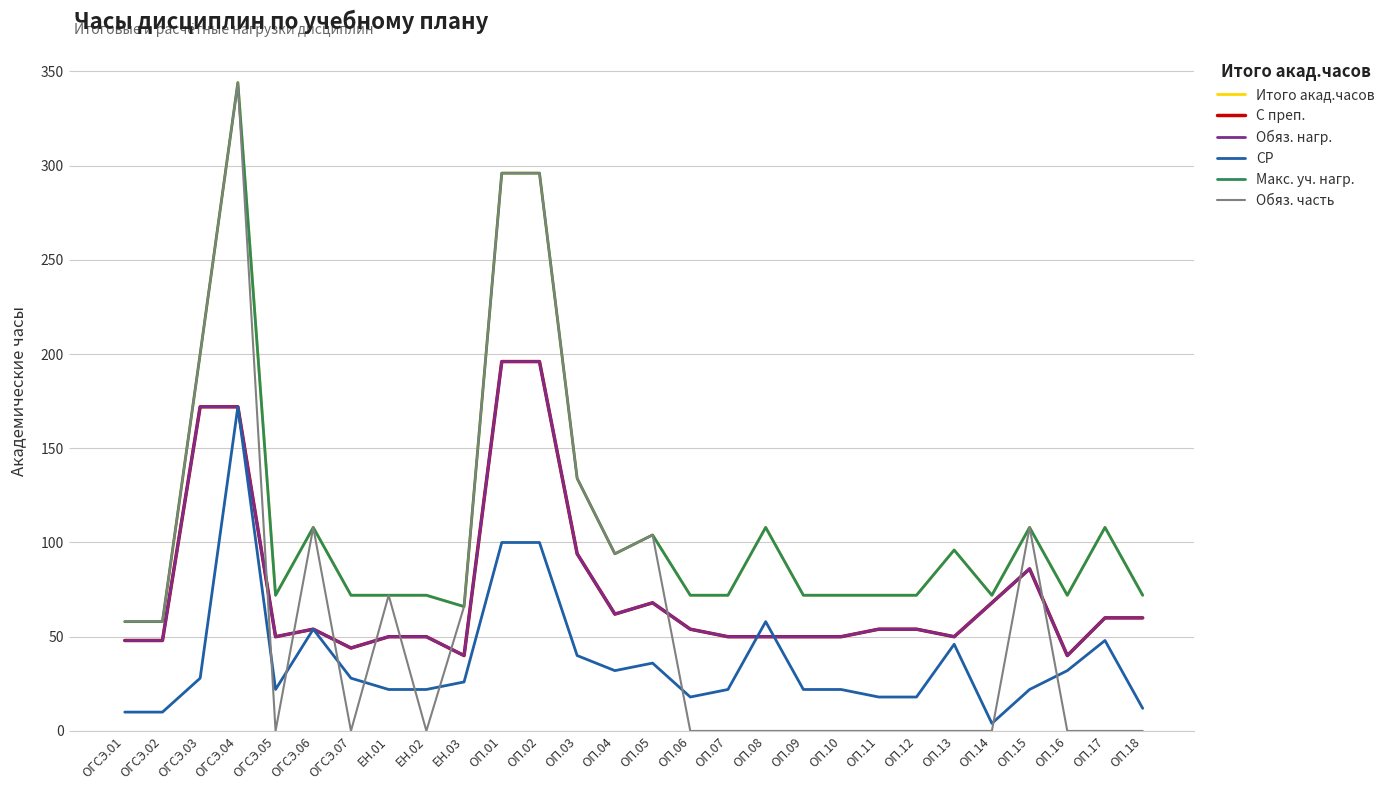

Does the chart have visible grid lines?

Yes